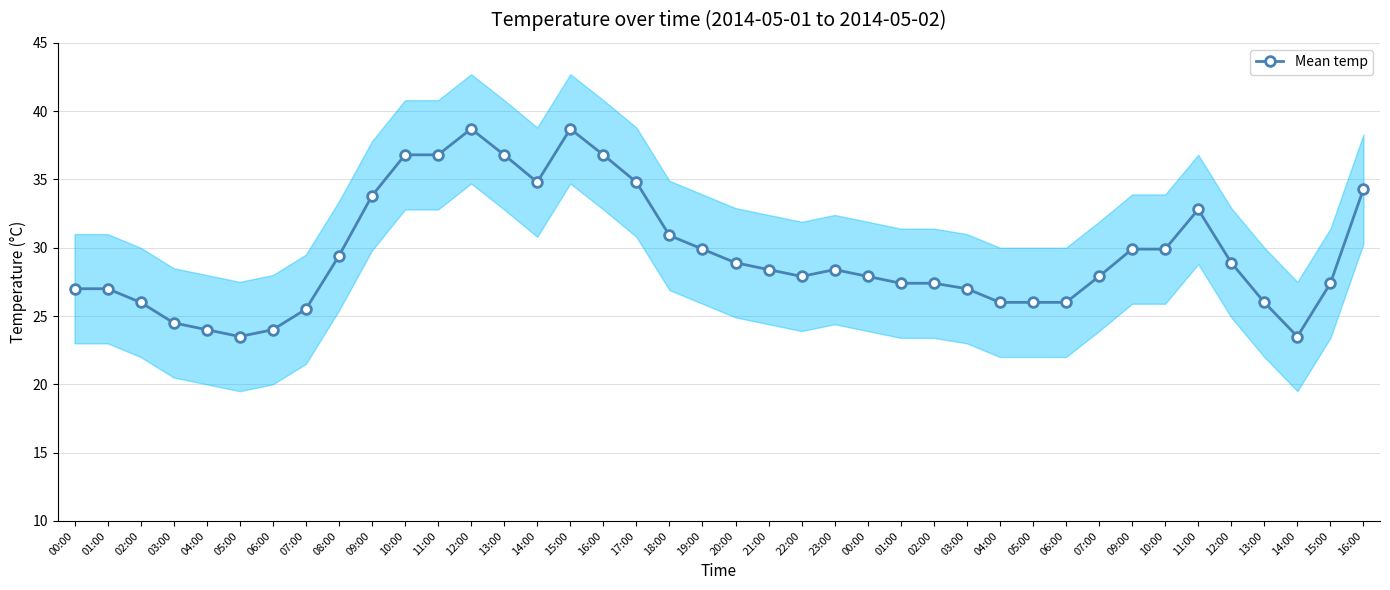

Rank the categories by value from lowest to highest.

05:00, 14:00, 04:00, 06:00, 03:00, 07:00, 02:00, 04:00, 05:00, 06:00, 13:00, 00:00, 01:00, 03:00, 01:00, 02:00, 15:00, 22:00, 00:00, 07:00, 21:00, 23:00, 20:00, 12:00, 08:00, 19:00, 09:00, 10:00, 18:00, 11:00, 09:00, 16:00, 14:00, 17:00, 10:00, 11:00, 13:00, 16:00, 12:00, 15:00